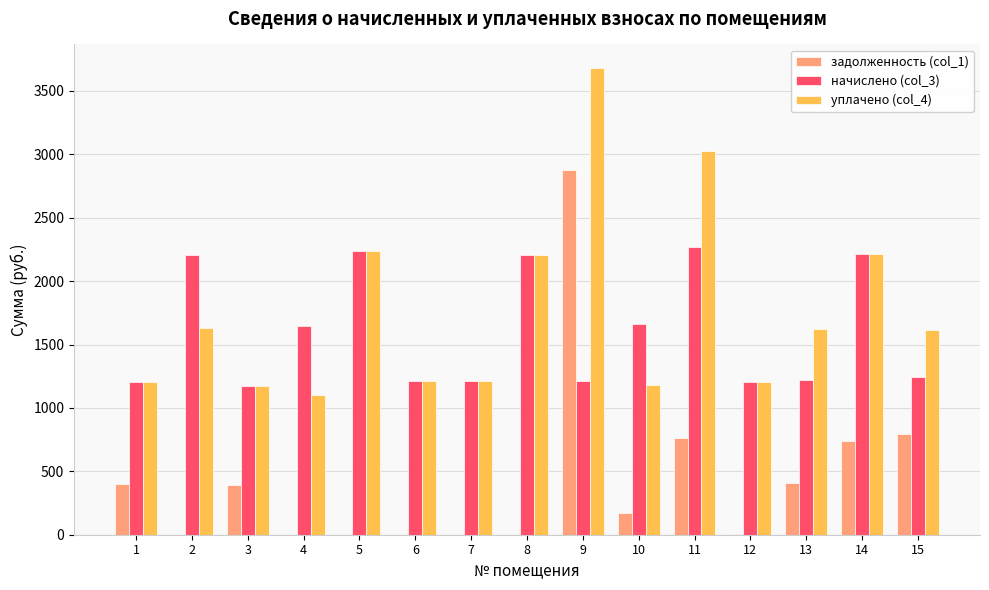

What is the sum of all уплачено (col_4) values?

26526.3